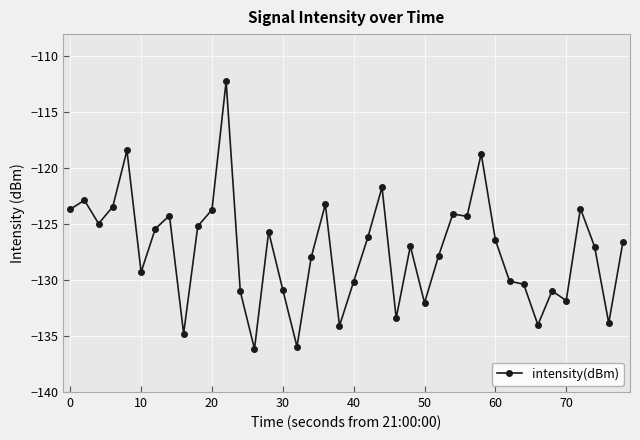

What is the maximum value shown in the chart?

-112.2